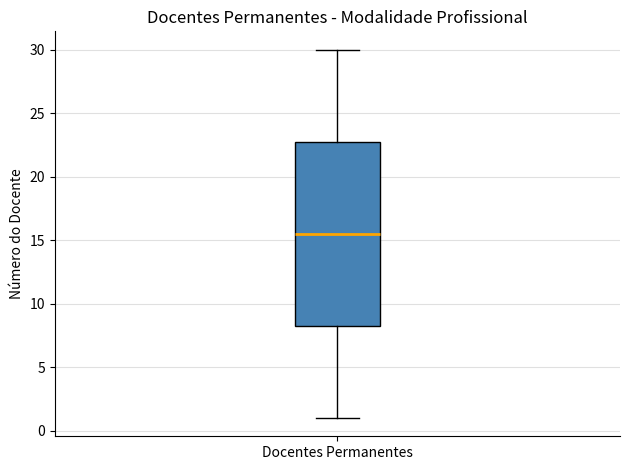

Where is the upper edge of the box for Docentes Permanentes on the y-axis? The values are not printed on the chart, so give them approximately, as read against the axis.

23.0